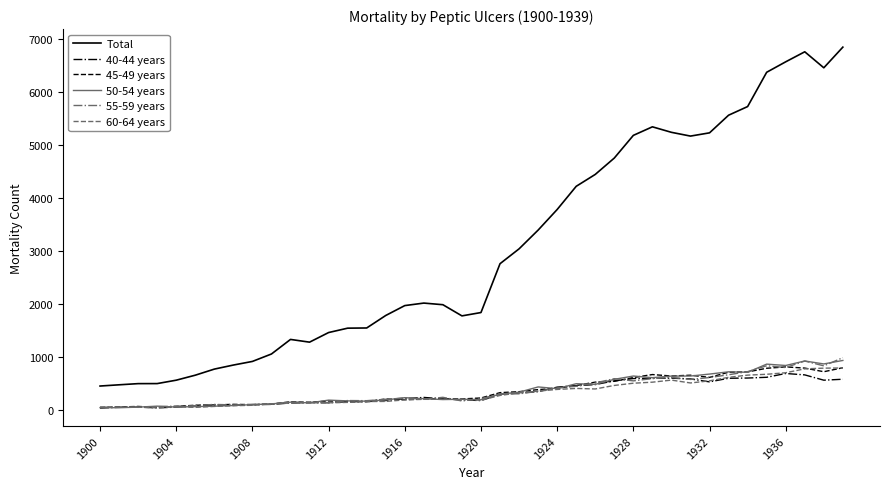

Does the chart display data point markers on the line(s)?

No